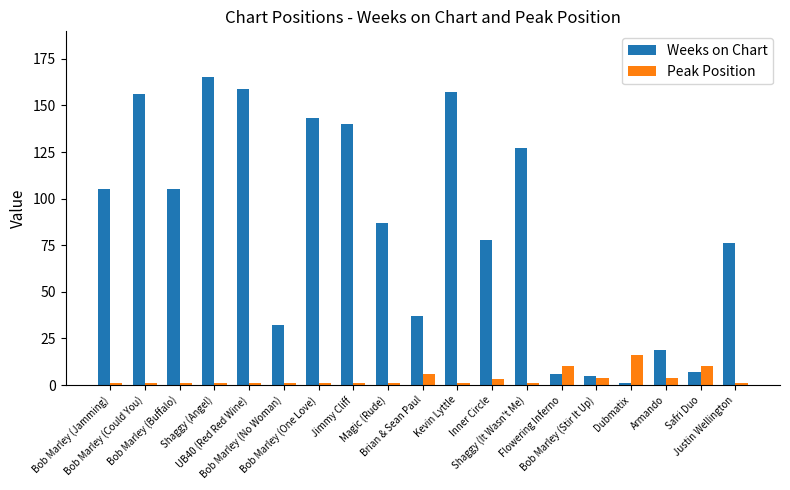

True or false: Weeks on Chart has a value of 7 at Safri Duo.

True